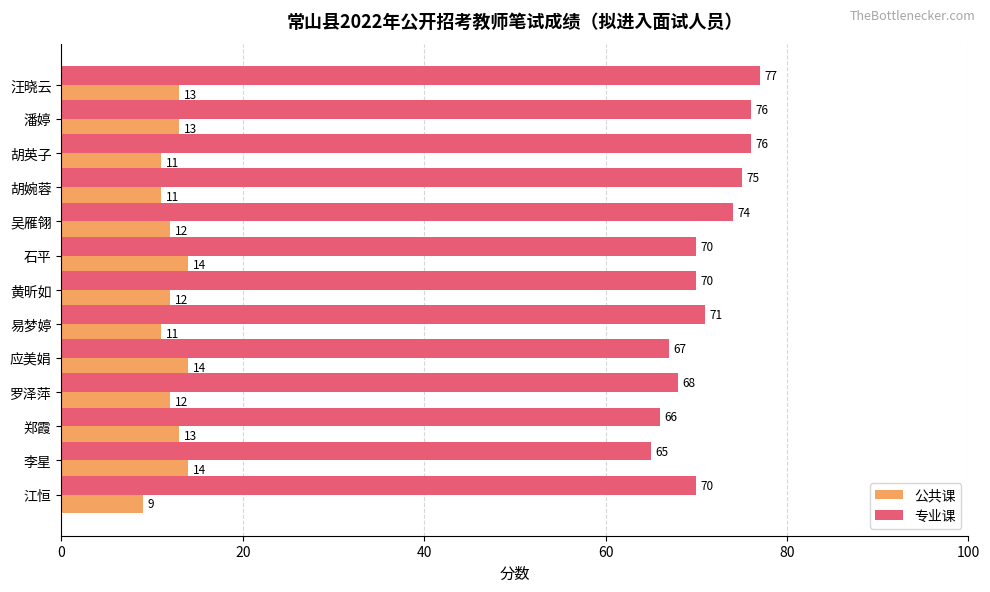

What is the sum of all 专业课 values?

925